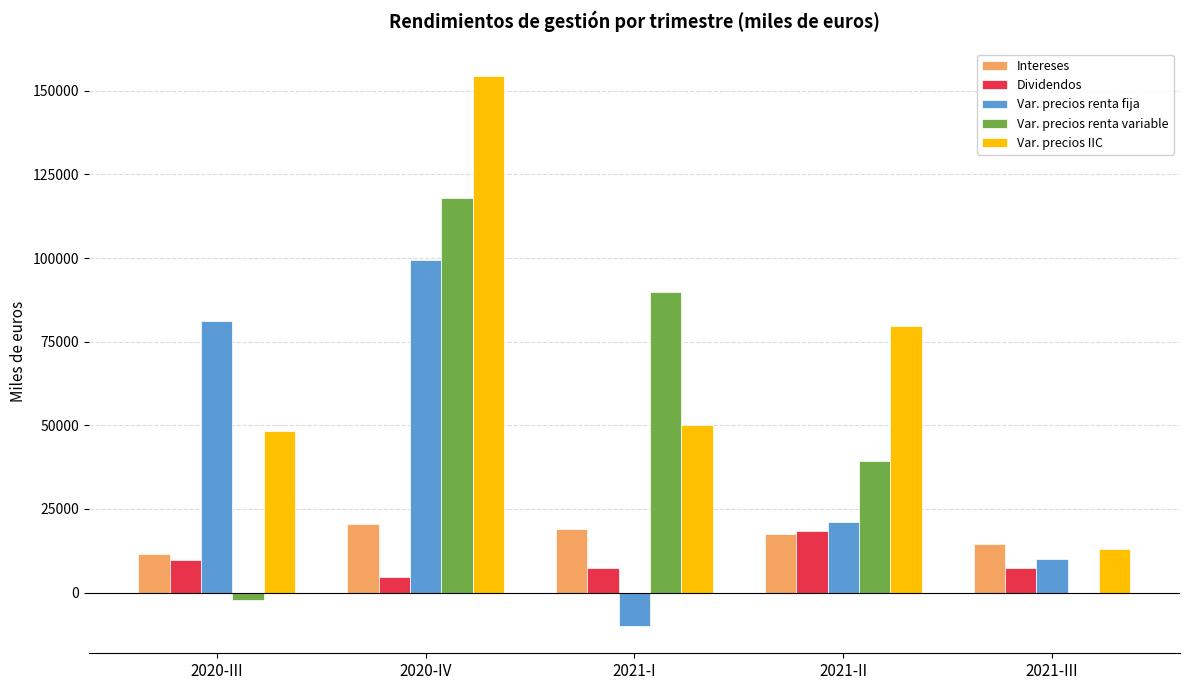

At which category is the sum across all series the highest?

2020-IV